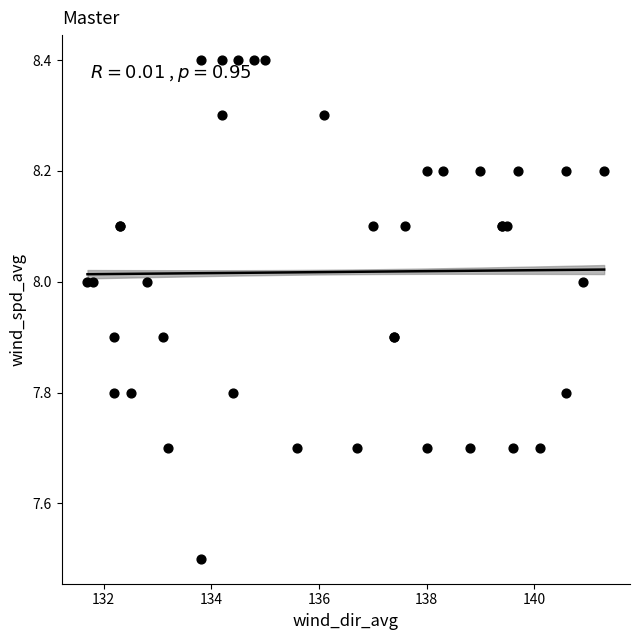

What Y value in the scatter plot is closest to 7?

7.5